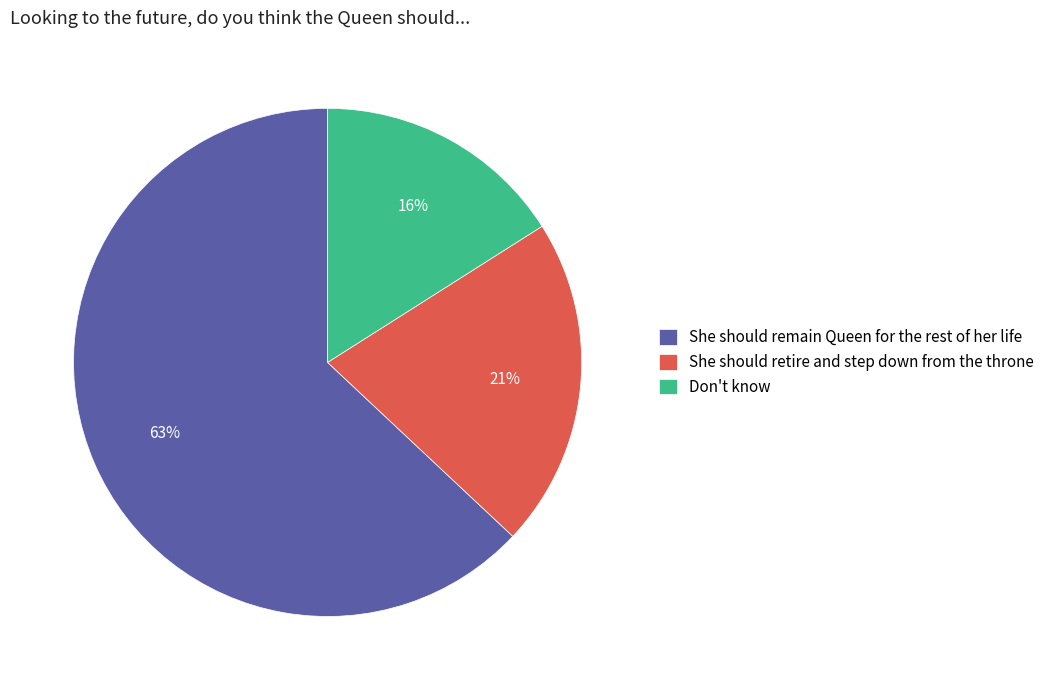

To the nearest percent, what is the difference between the largest and smallest slice percentages?

47%